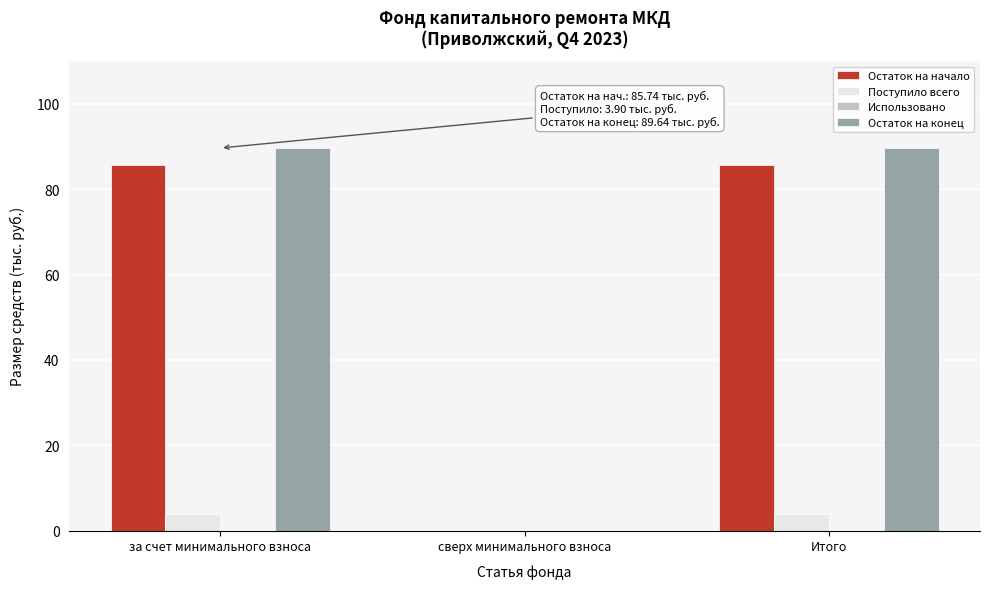

Reading left to right, list all the values displayed in this chart.

Остаток на начало: за счет минимального взноса=85.7	сверх минимального взноса=0.0	Итого=85.7
Поступило всего: за счет минимального взноса=3.9	сверх минимального взноса=0.0	Итого=3.9
Остаток на конец: за счет минимального взноса=89.6	сверх минимального взноса=0.0	Итого=89.6